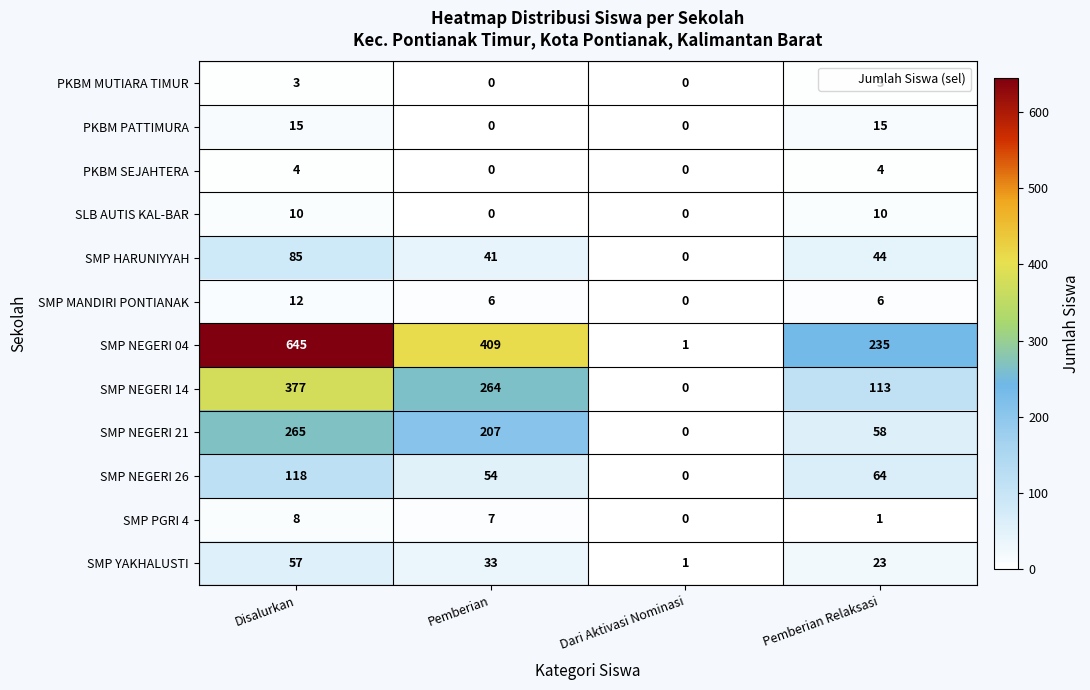

At which category does the chart reach its peak across all series?

Disalurkan